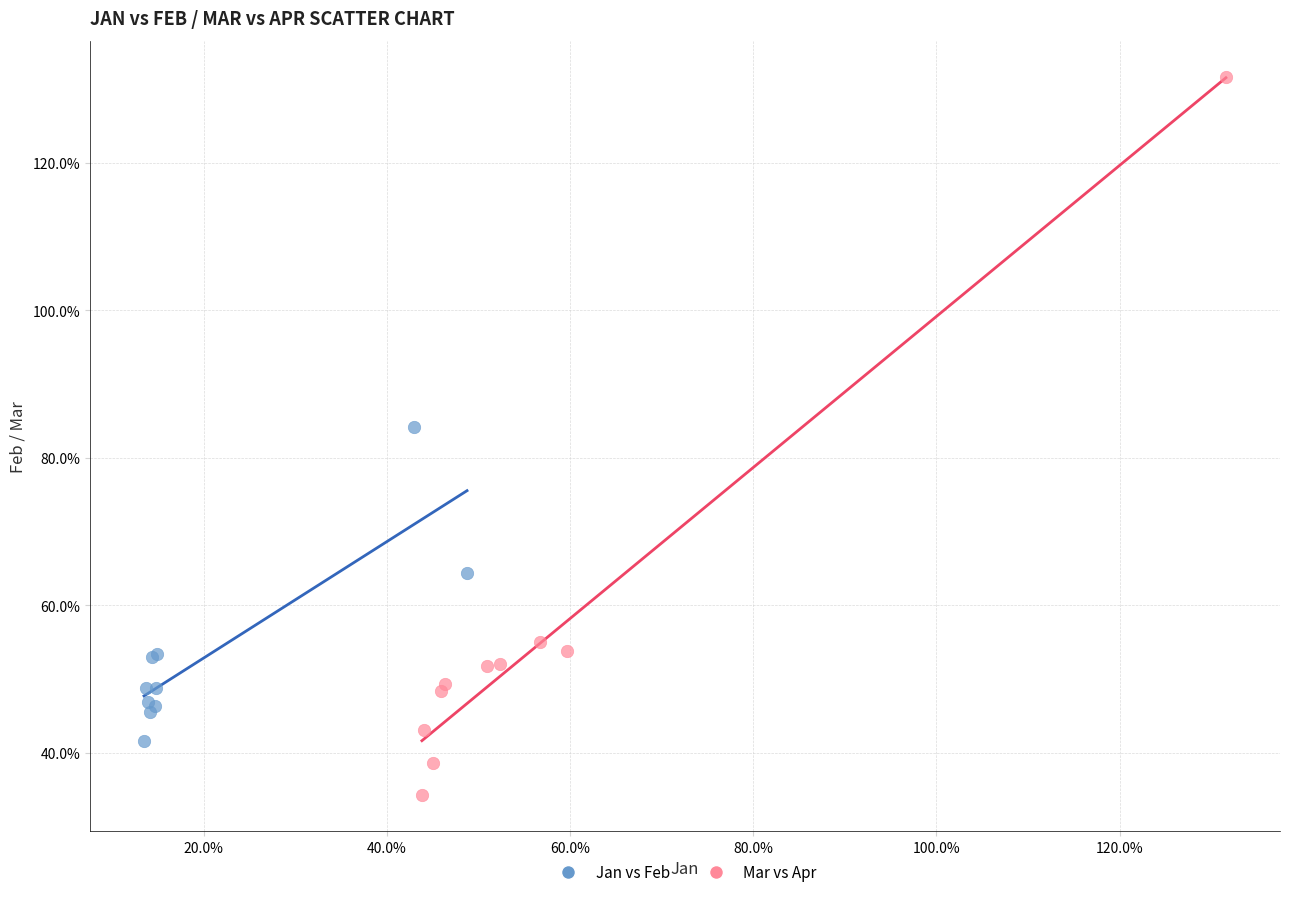

Which series reaches the maximum Y coordinate?

Mar vs Apr